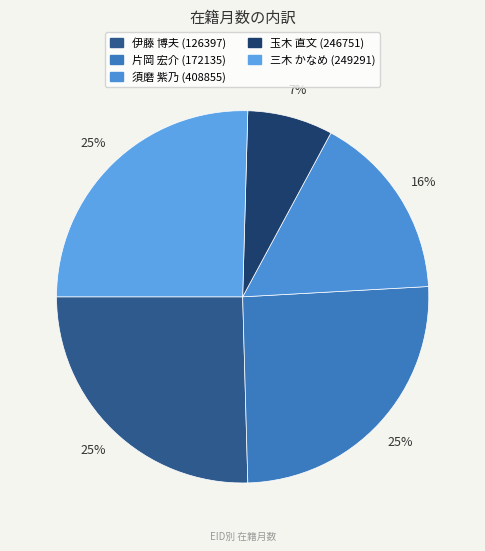

Count the number of slices in the pie.

5